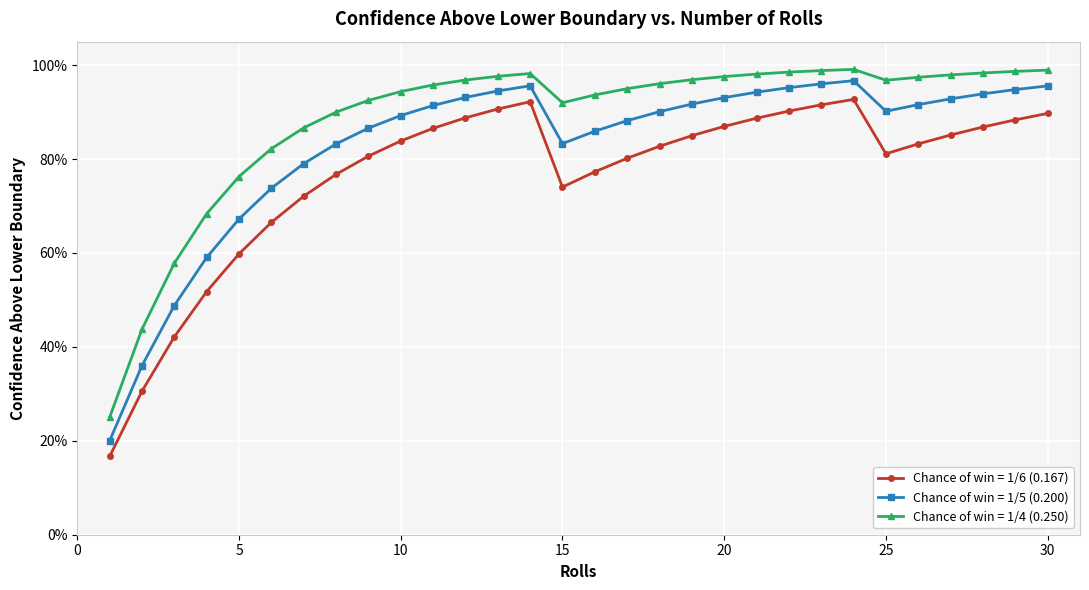

What are all the series names shown in the legend?

Chance of win = 1/6 (0.167), Chance of win = 1/5 (0.200), Chance of win = 1/4 (0.250)